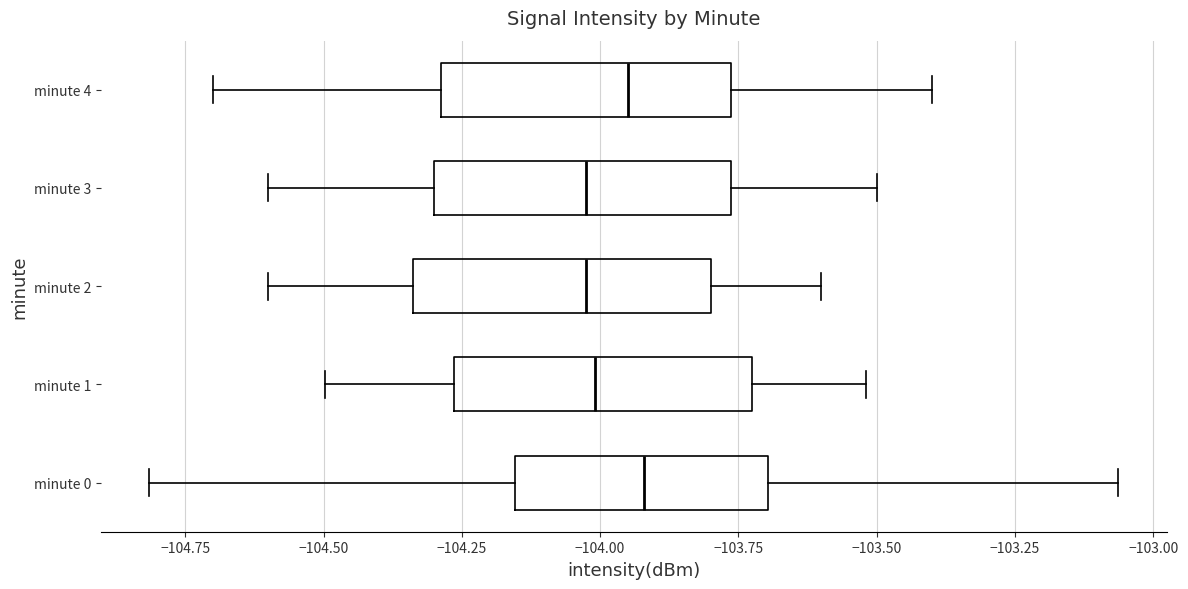

Reading bottom to top, transcribe this box plot: for each box, give where its median line is, the range the box spans, and where its two whiskers end, as read against the x-axis. The values are not printed on the chart, so give them approximately, as read against the axis.

minute 0: median -103.90, box -104.15 to -103.70, whiskers -104.80 to -103.05
minute 1: median -104.00, box -104.25 to -103.75, whiskers -104.50 to -103.50
minute 2: median -104.00, box -104.35 to -103.80, whiskers -104.60 to -103.60
minute 3: median -104.00, box -104.30 to -103.75, whiskers -104.60 to -103.50
minute 4: median -103.95, box -104.30 to -103.75, whiskers -104.70 to -103.40